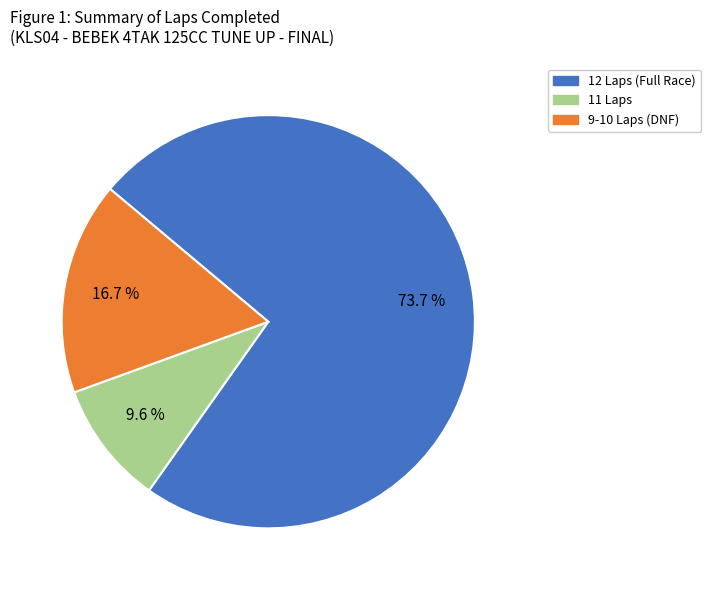

Rank the categories by value from lowest to highest.

11 Laps, 9-10 Laps (DNF), 12 Laps (Full Race)